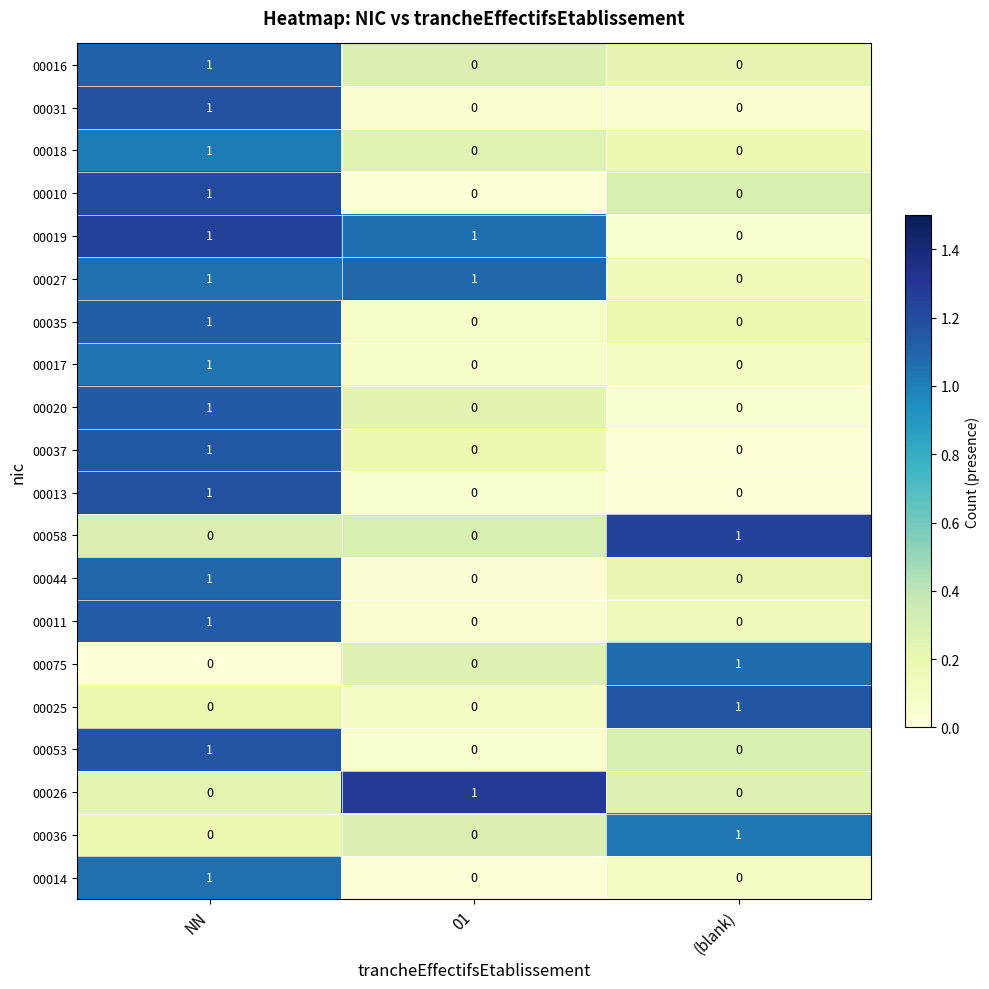

True or false: 00036 has a value of 0 at NN.

True